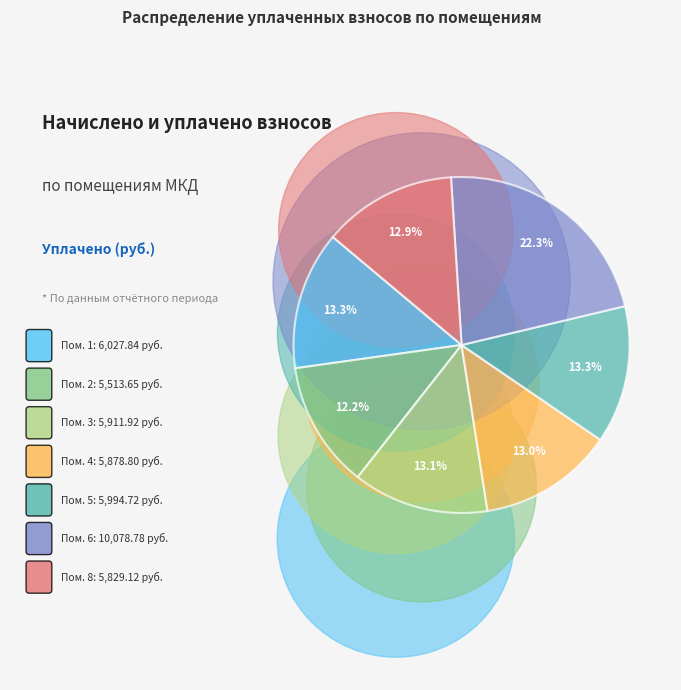

Does any single category account for the majority?

No